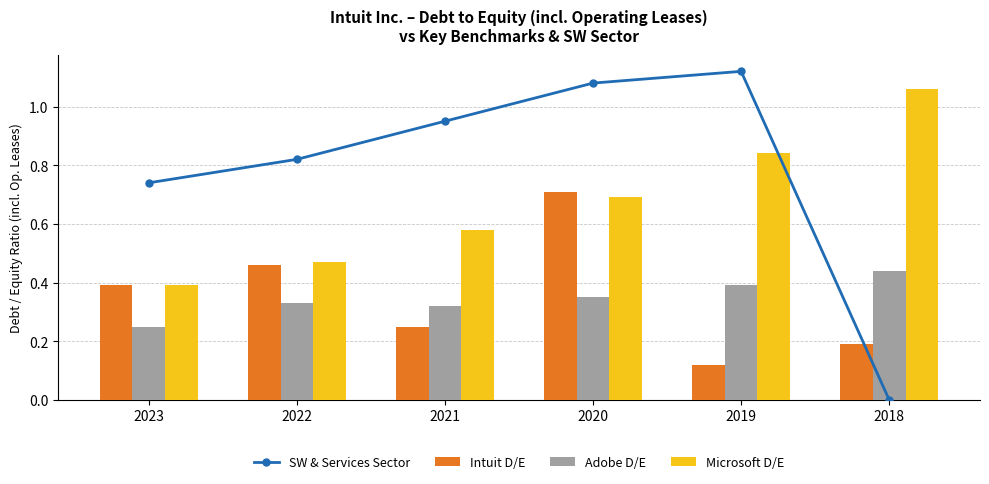

True or false: Intuit D/E has a value of 0.1 at 2021.

False